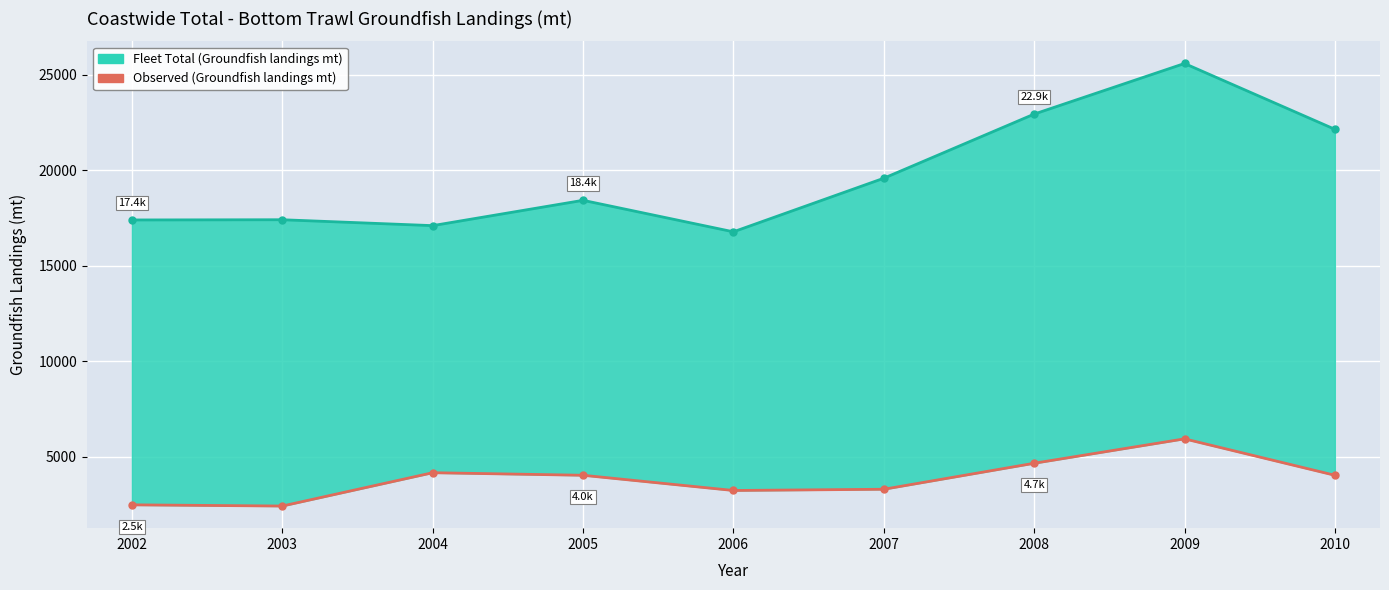

In Observed (Groundfish landings mt), how many points are lower than both neighbors (excluding endpoints)?

2